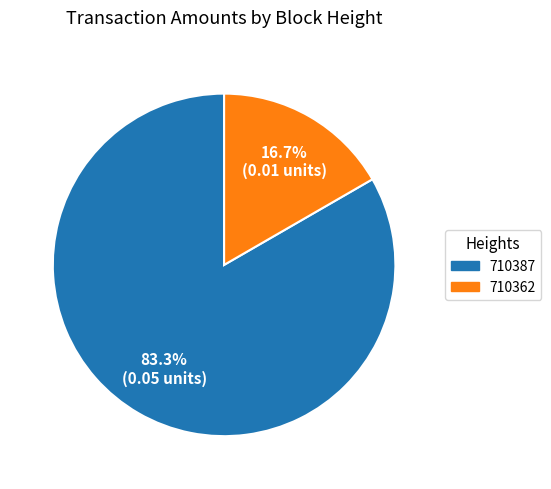

The 710362 slice represents 9% of the pie. True or false?

False